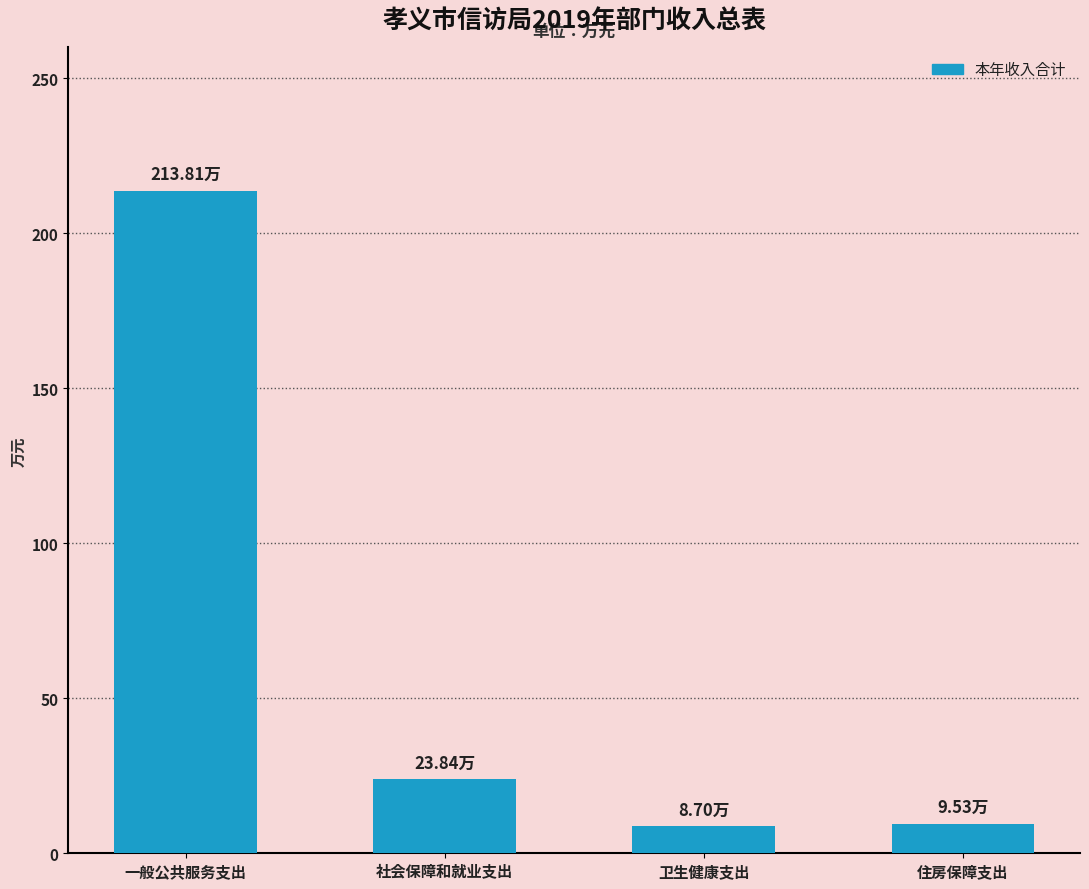

Where is the data nearest to the value 111?

社会保障和就业支出